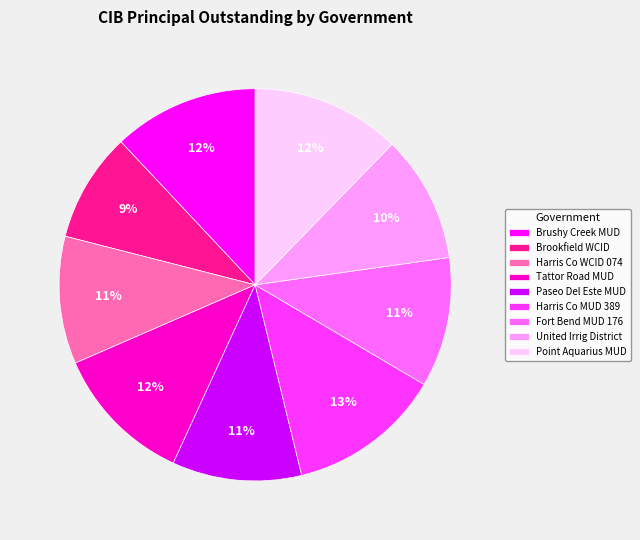

Count the number of slices in the pie.

9